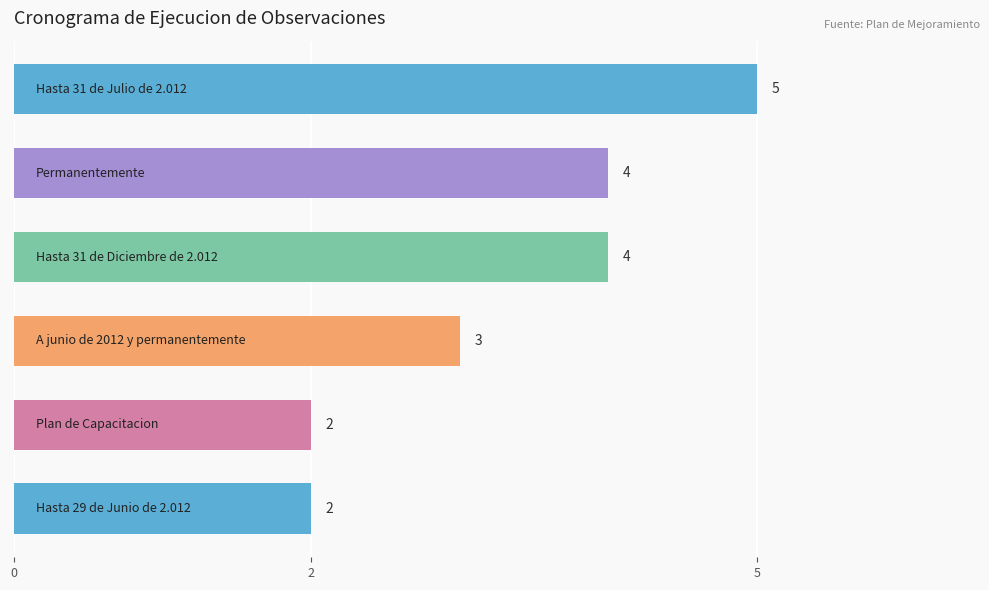

What is the maximum value shown in the chart?

5